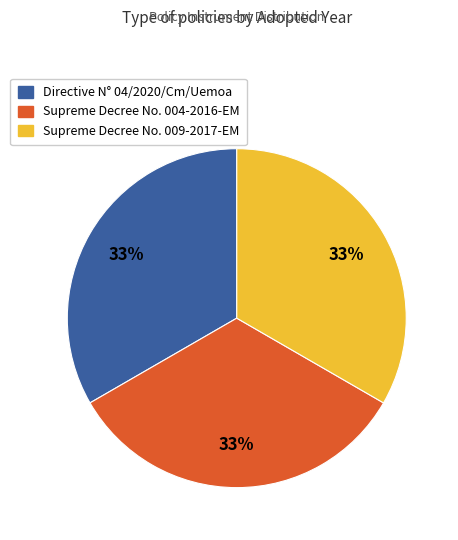

How many segments does this pie chart have?

3